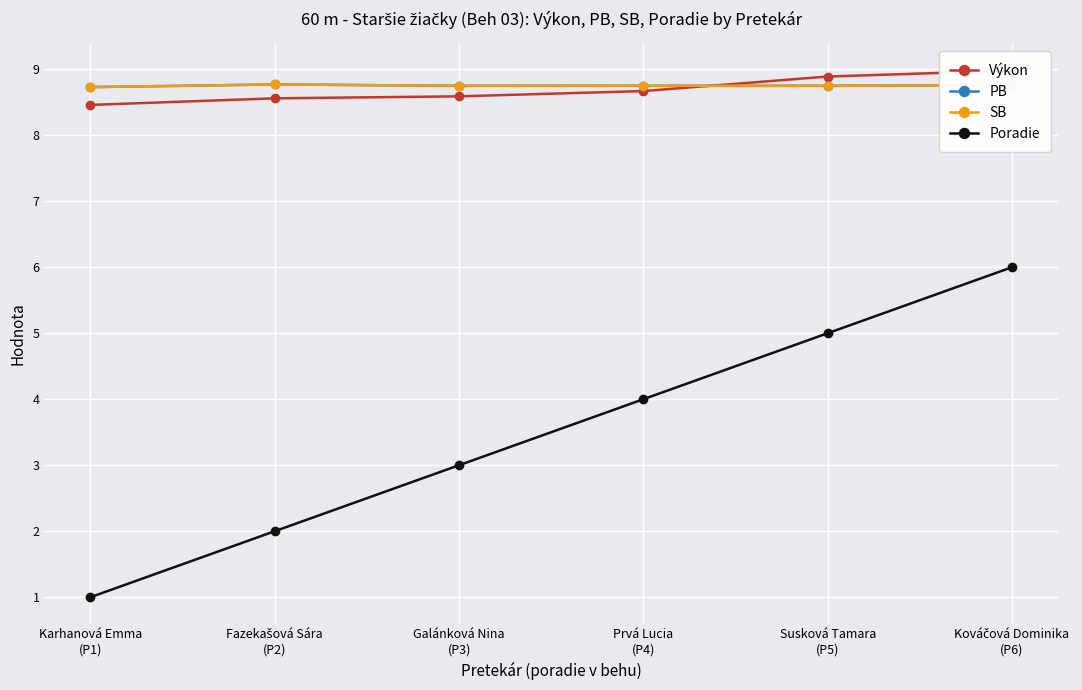

At how many categories does at least one series exceed 7?

6